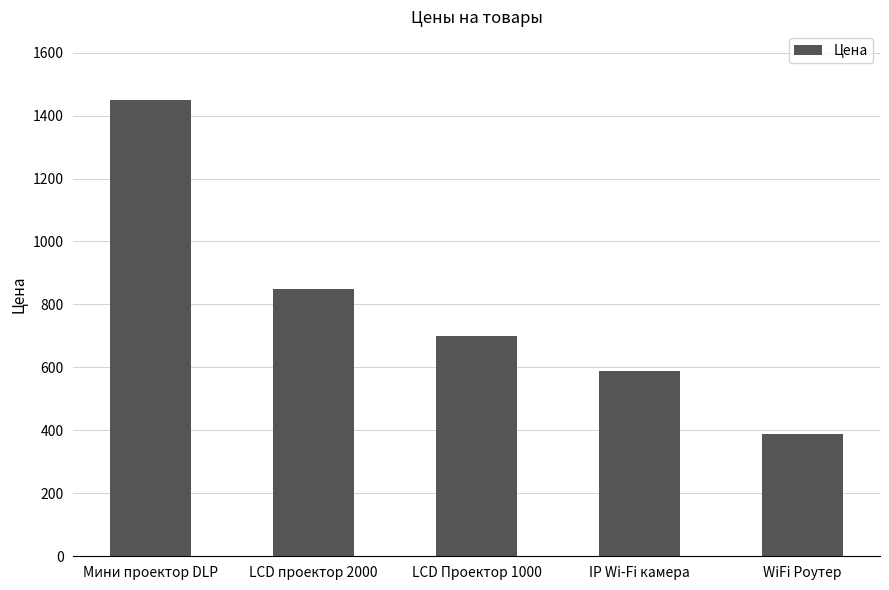

Which label corresponds to the smallest value in the chart?

WiFi Роутер